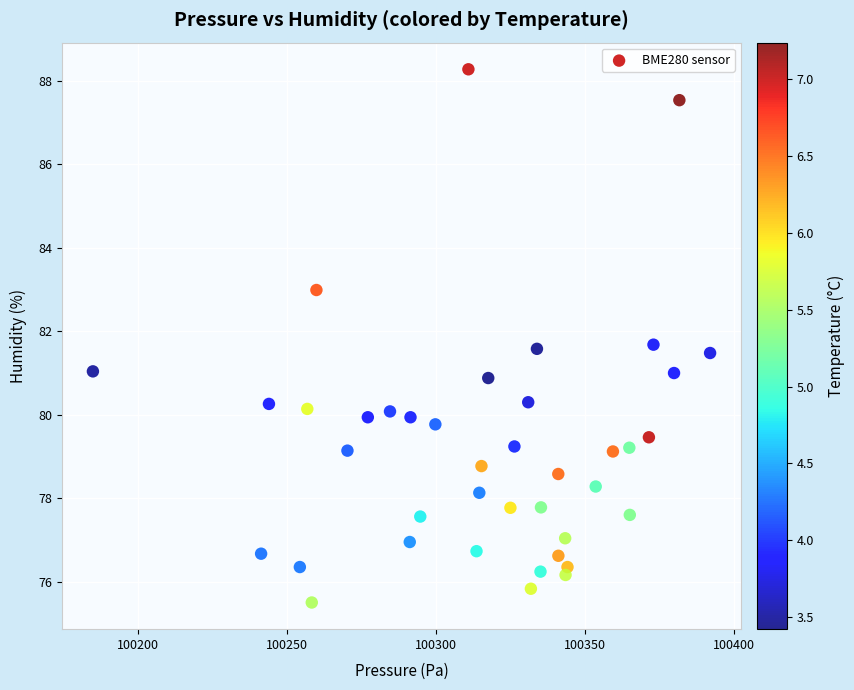

What is the range of X values (max minus min)?

207.1